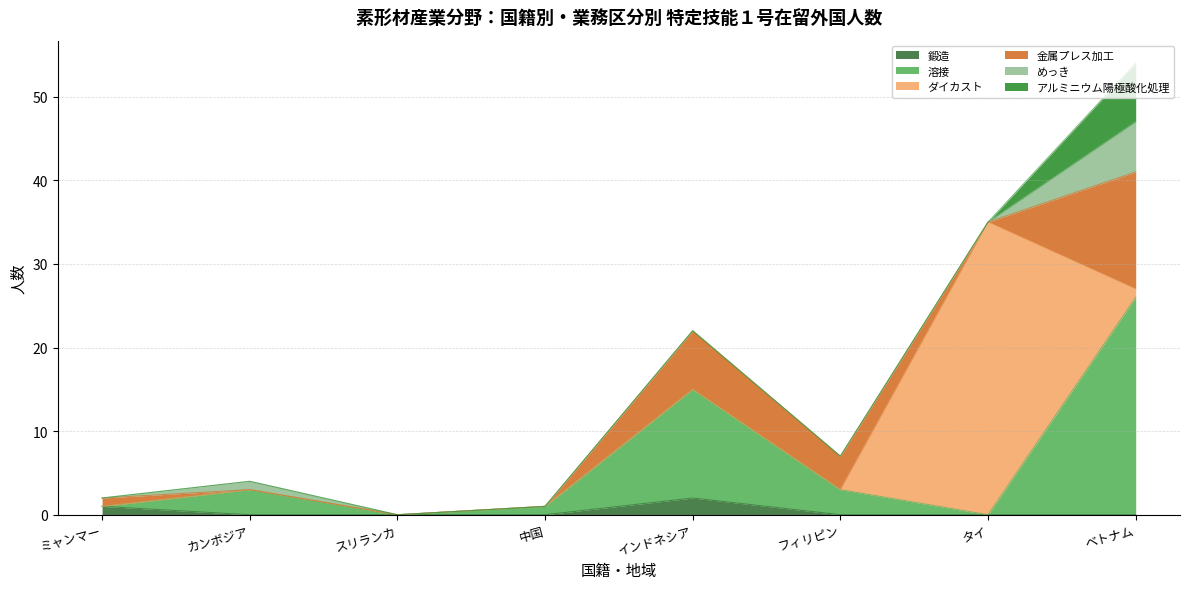

How many categories are shown in the chart?

8